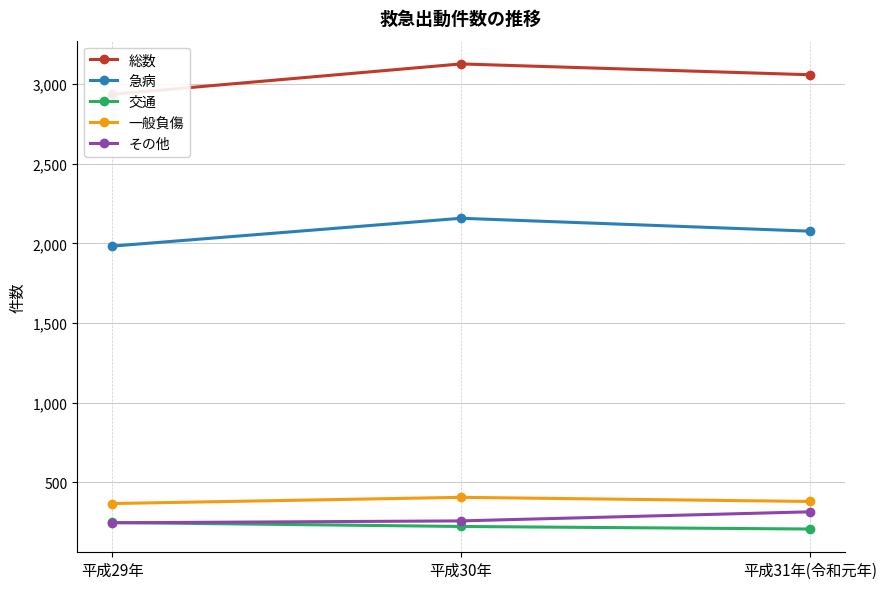

What is the difference between the 急病 values at 平成30年 and 平成29年?

175